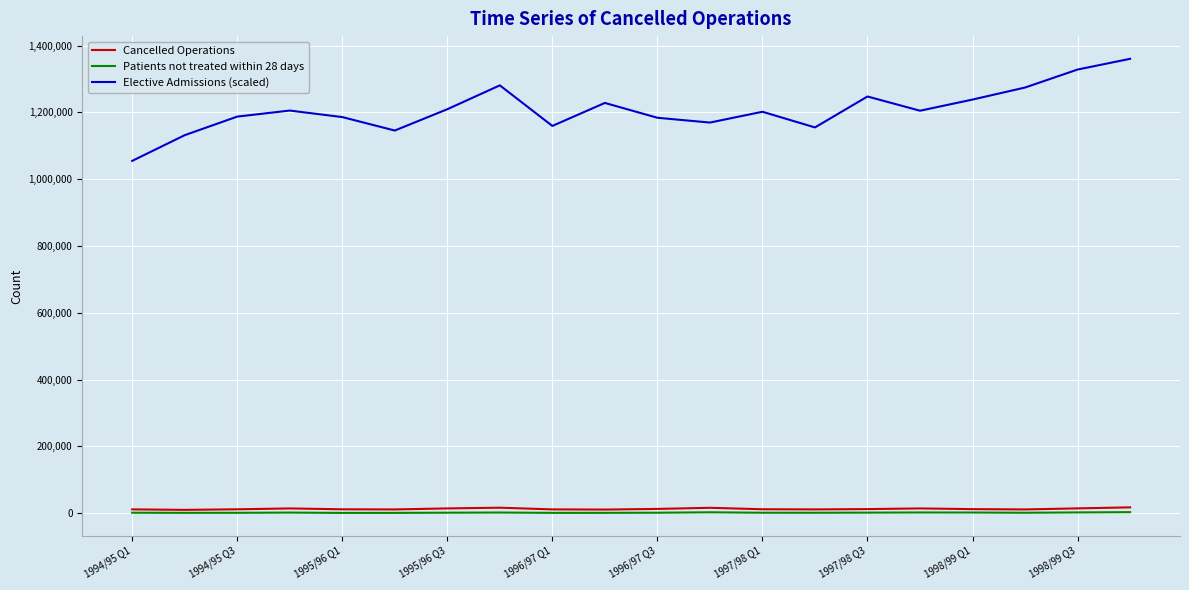

Which series has the largest range (max minus min)?

Elective Admissions (scaled)